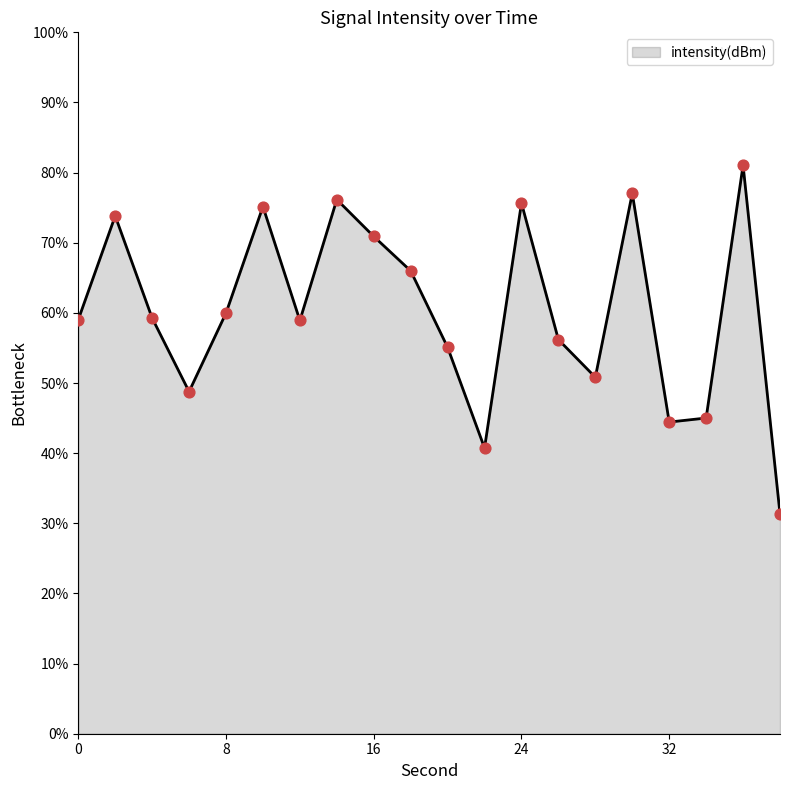

What is the smallest value displayed?

31.4